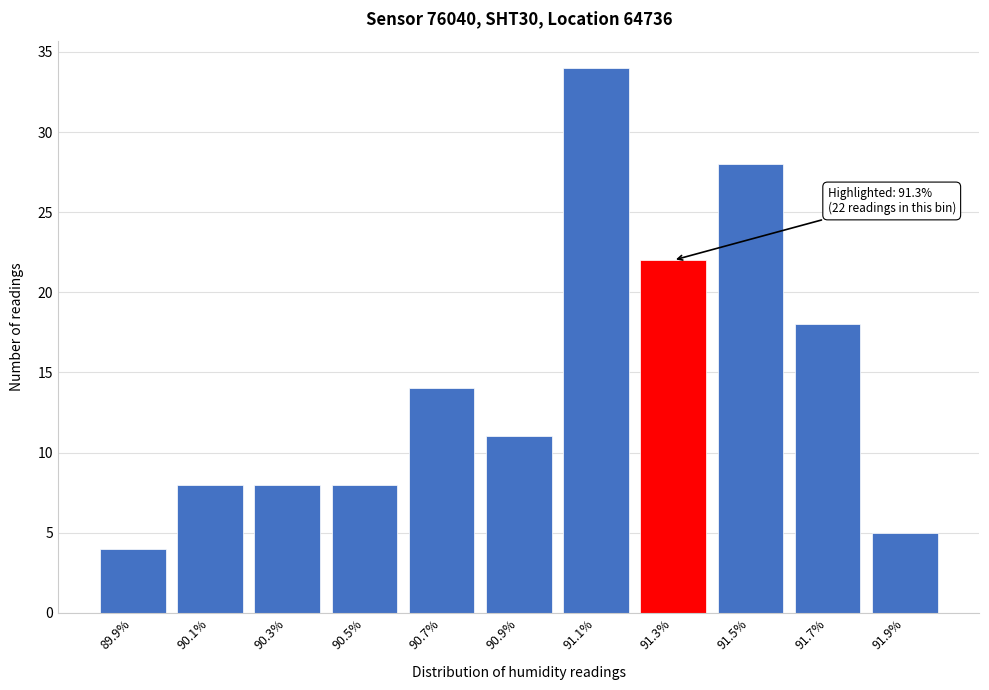

Reading right to left, extract all data points from this chart.

91.9%=5	91.7%=18	91.5%=28	91.3%=22	91.1%=34	90.9%=11	90.7%=14	90.5%=8	90.3%=8	90.1%=8	89.9%=4